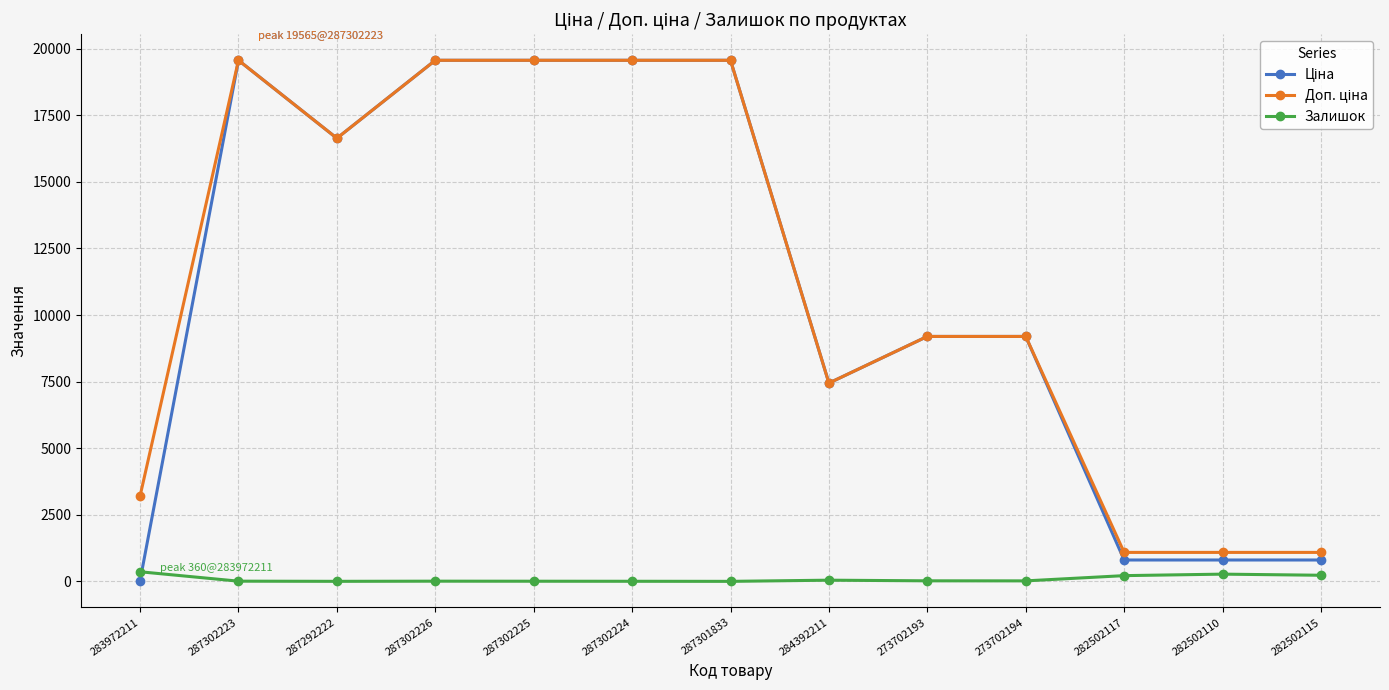

True or false: Залишок has a value of 3.0 at 287302224.

True